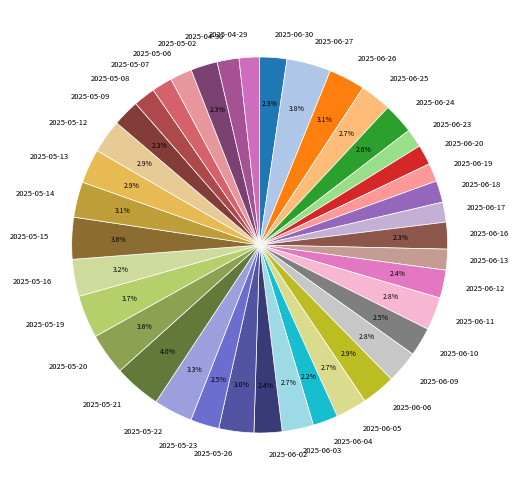

To the nearest percent, what is the difference between the largest and smallest slice percentages?

2%